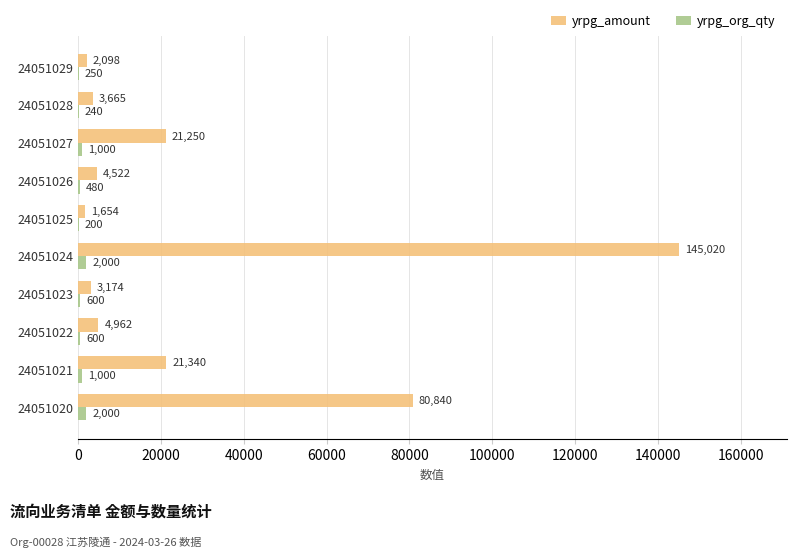

Which series changed the most between 24051021 and 24051029?

yrpg_amount